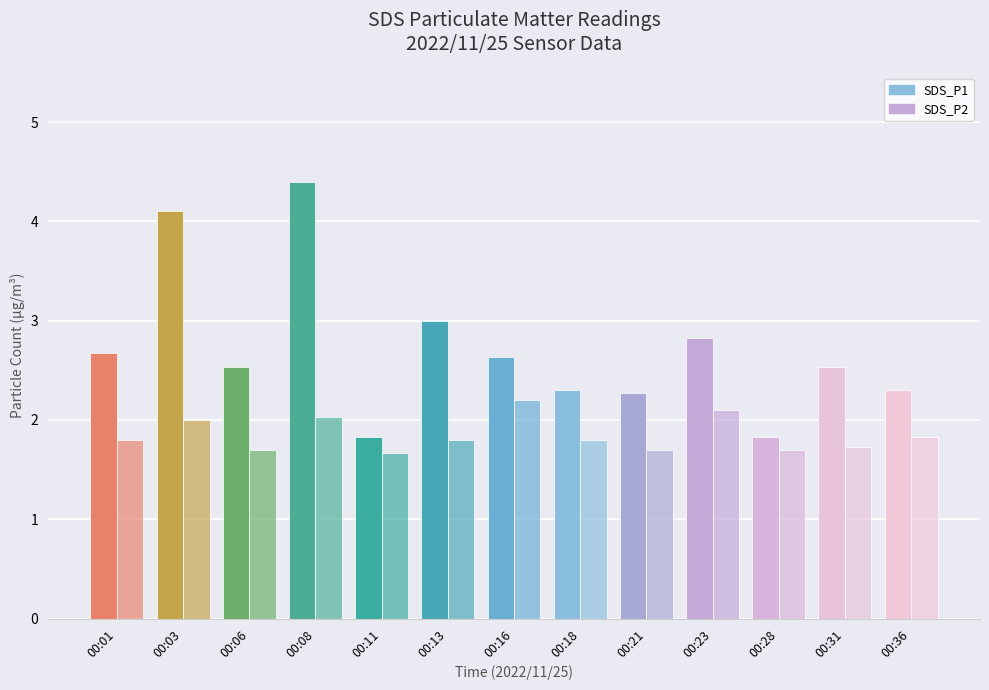

Count the number of data series in this chart.

2